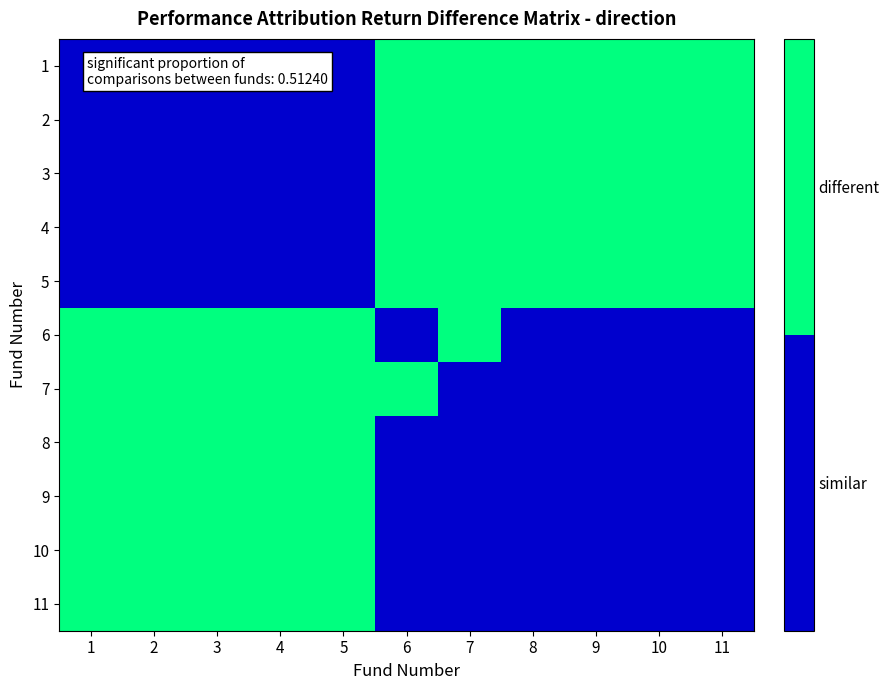

Reading left to right, extract all data points from this chart.

1: 1=0	2=0	3=0	4=0	5=0	6=1	7=1	8=1	9=1	10=1	11=1
2: 1=0	2=0	3=0	4=0	5=0	6=1	7=1	8=1	9=1	10=1	11=1
3: 1=0	2=0	3=0	4=0	5=0	6=1	7=1	8=1	9=1	10=1	11=1
4: 1=0	2=0	3=0	4=0	5=0	6=1	7=1	8=1	9=1	10=1	11=1
5: 1=0	2=0	3=0	4=0	5=0	6=1	7=1	8=1	9=1	10=1	11=1
6: 1=1	2=1	3=1	4=1	5=1	6=0	7=1	8=0	9=0	10=0	11=0
7: 1=1	2=1	3=1	4=1	5=1	6=1	7=0	8=0	9=0	10=0	11=0
8: 1=1	2=1	3=1	4=1	5=1	6=0	7=0	8=0	9=0	10=0	11=0
9: 1=1	2=1	3=1	4=1	5=1	6=0	7=0	8=0	9=0	10=0	11=0
10: 1=1	2=1	3=1	4=1	5=1	6=0	7=0	8=0	9=0	10=0	11=0
11: 1=1	2=1	3=1	4=1	5=1	6=0	7=0	8=0	9=0	10=0	11=0